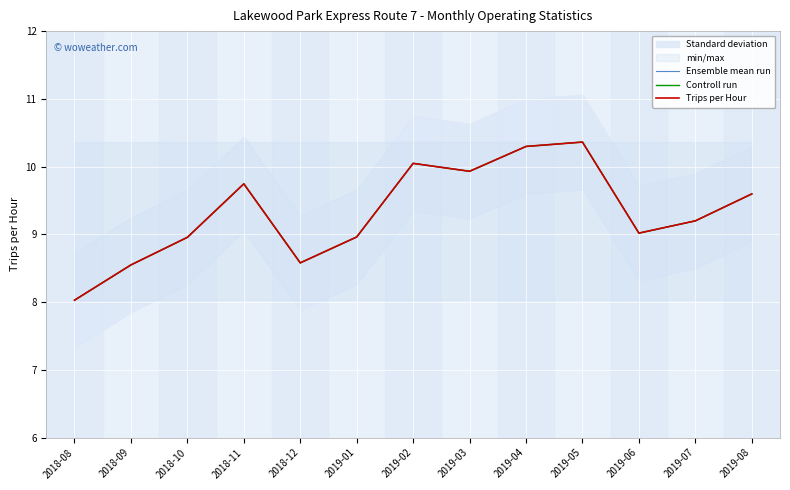

The value of Trips per Hour at 2019-08 is 9.6. True or false?

True